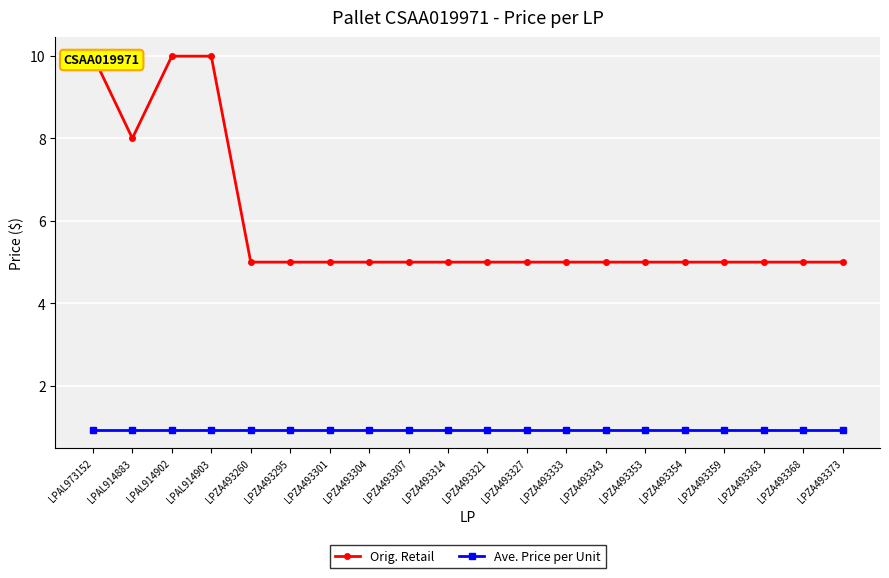

What is the label of the 14th point from the right?

LPZA493301